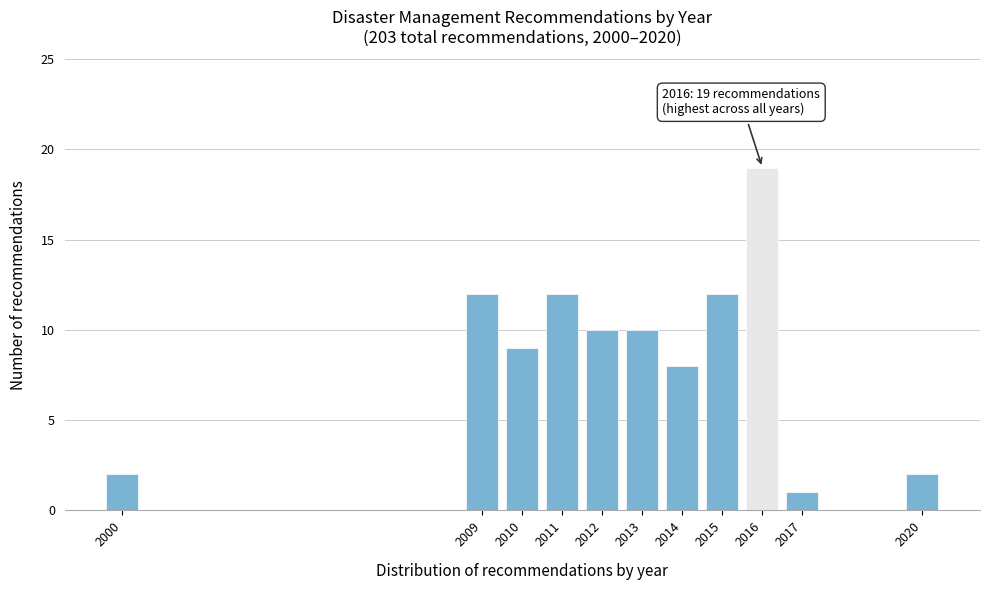

Reading right to left, transcribe all the data shown in this chart.

2020=2	2017=1	2016=19	2015=12	2014=8	2013=10	2012=10	2011=12	2010=9	2009=12	2000=2